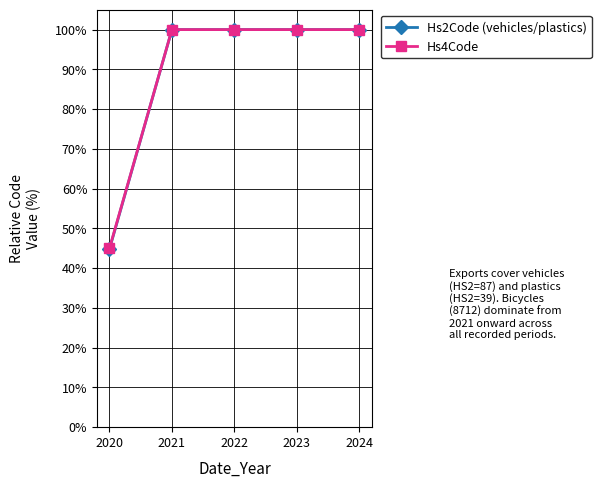

Is it true that Hs4Code equals 149.3 at 2022?

False